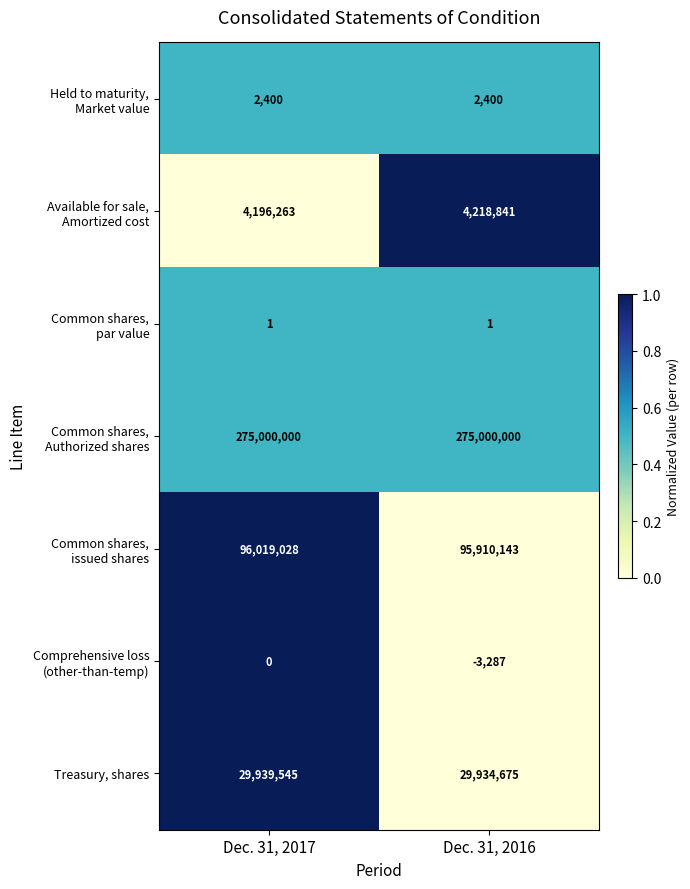

What is the spread (max minus min) of values at Dec. 31, 2016?

275003287